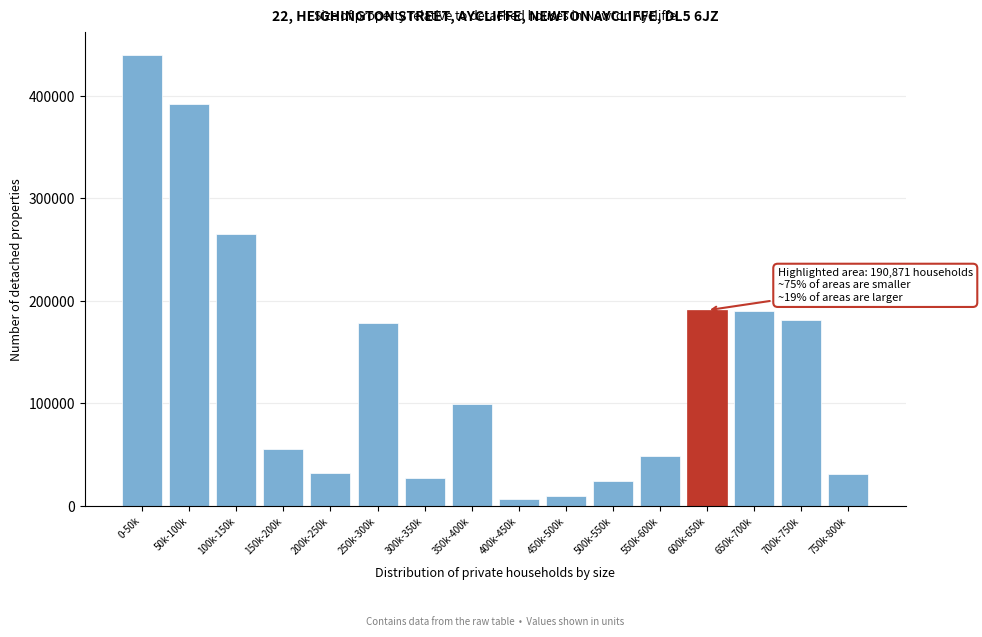

What is the value of the 13th bar from the left?

190871